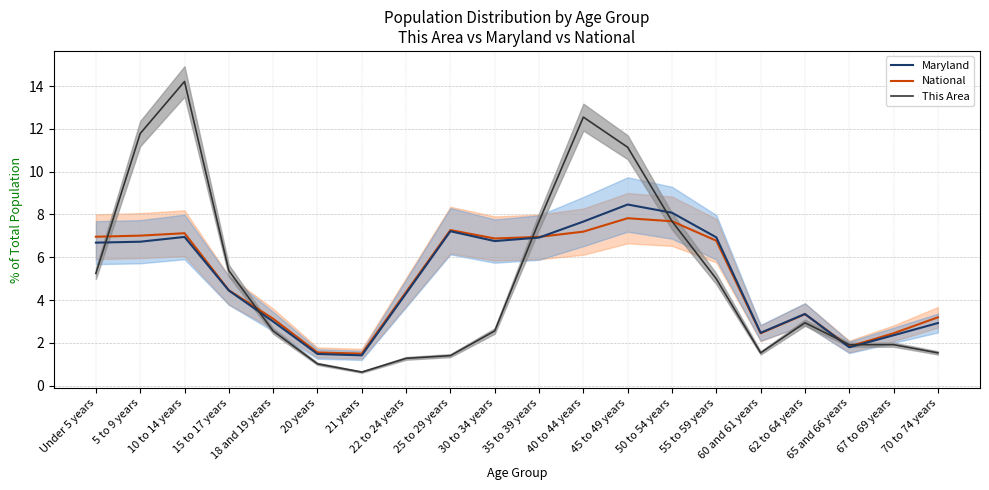

At which category does the chart reach its peak across all series?

10 to 14 years